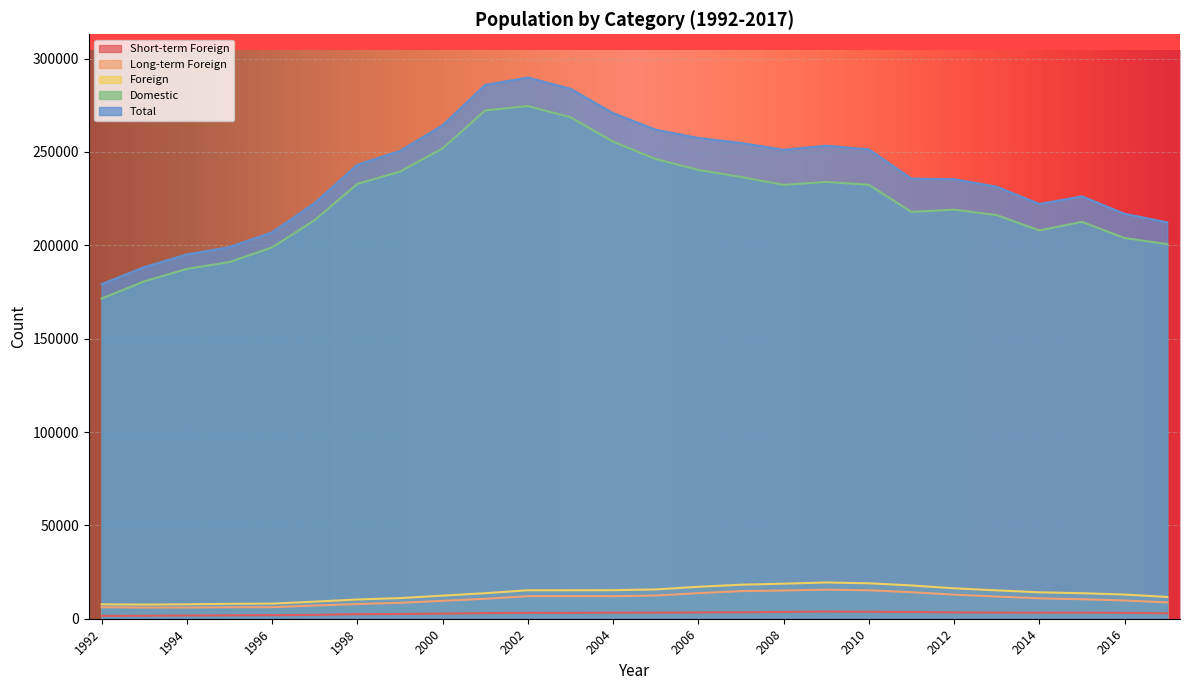

How many interior local valleys does the Foreign series have?

1